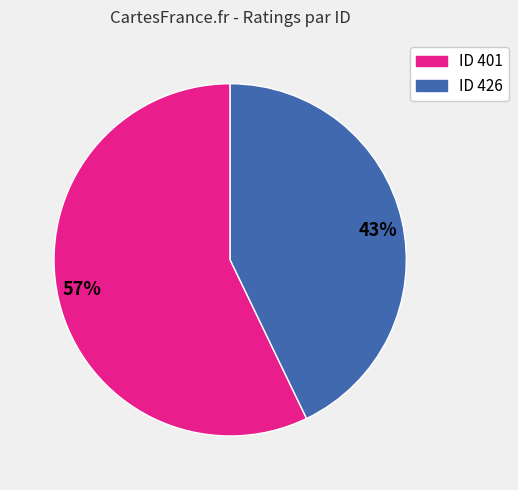

Is there any slice that represents more than half of the pie?

Yes